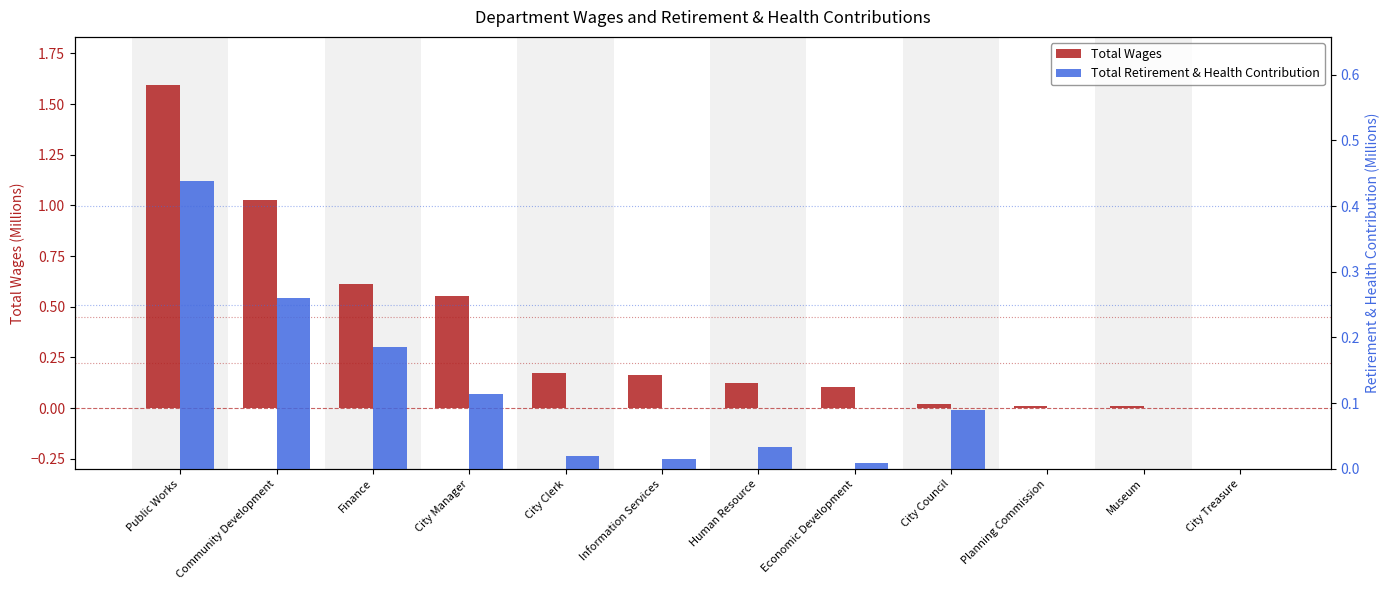

What are all the series names shown in the legend?

Total Wages, Total Retirement & Health Contribution